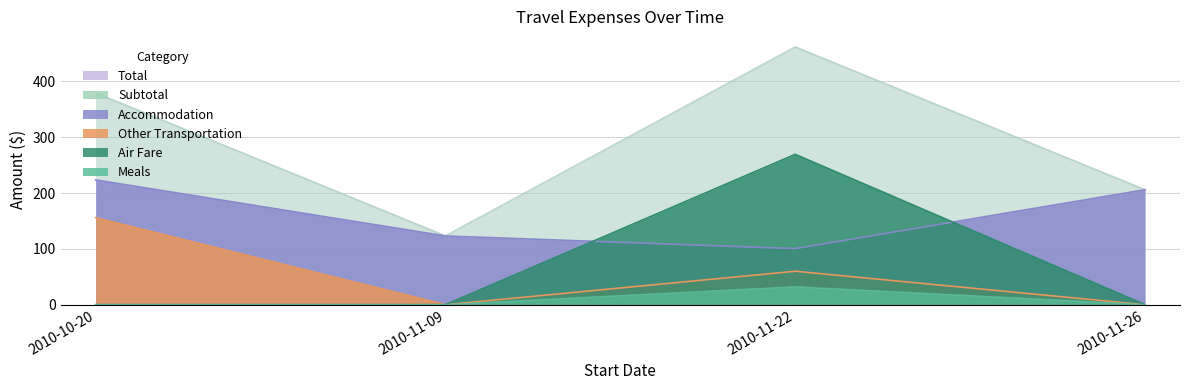

What is the sum of all Subtotal values?

1170.6